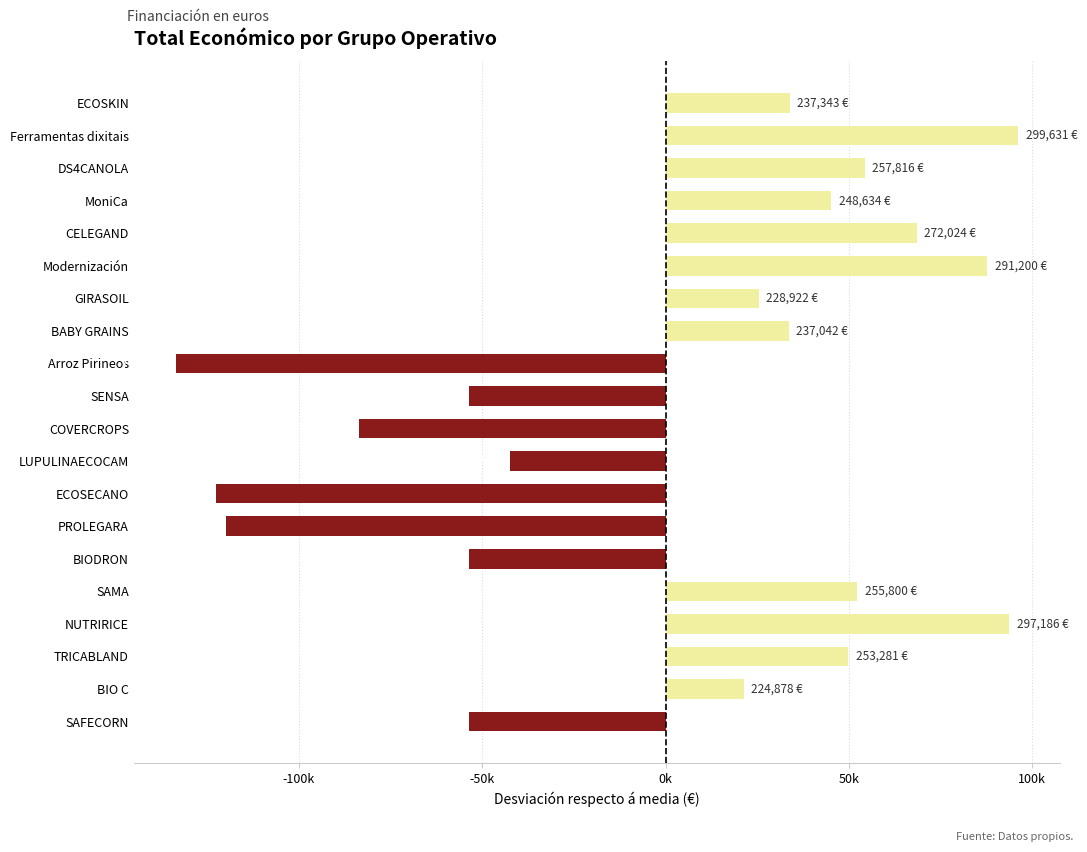

Does the chart contain any negative values?

Yes